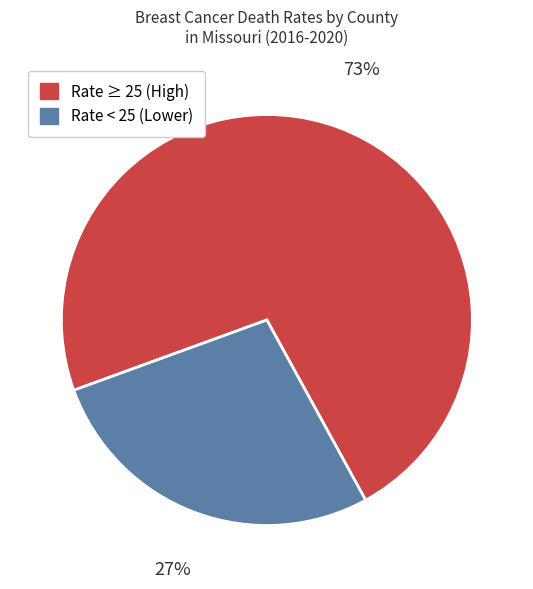

Do Rate ≥ 25 (High) and Rate < 25 (Lower) together represent more than half of the pie?

Yes